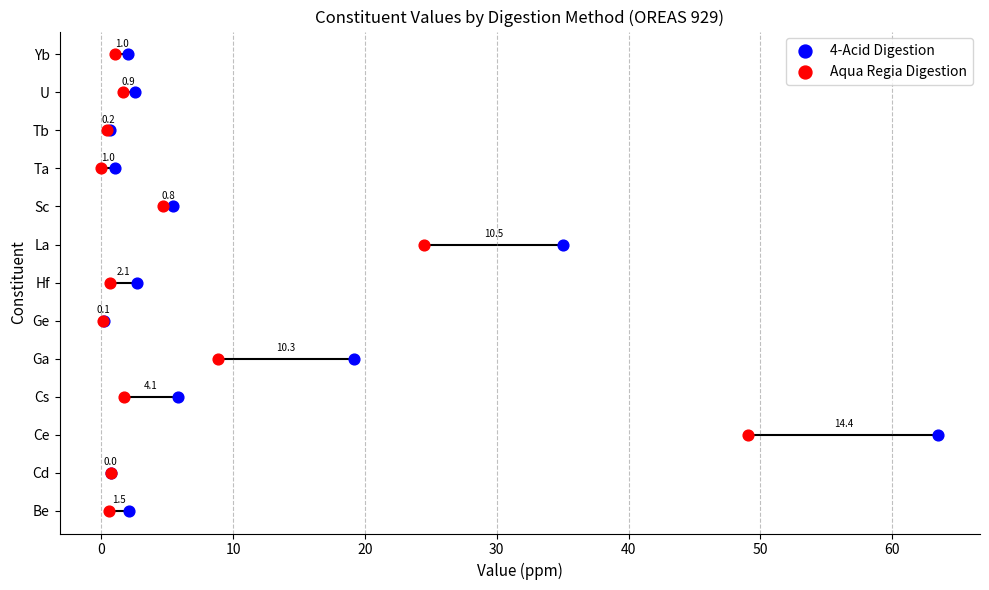

What are all the series names shown in the legend?

4-Acid Digestion, Aqua Regia Digestion